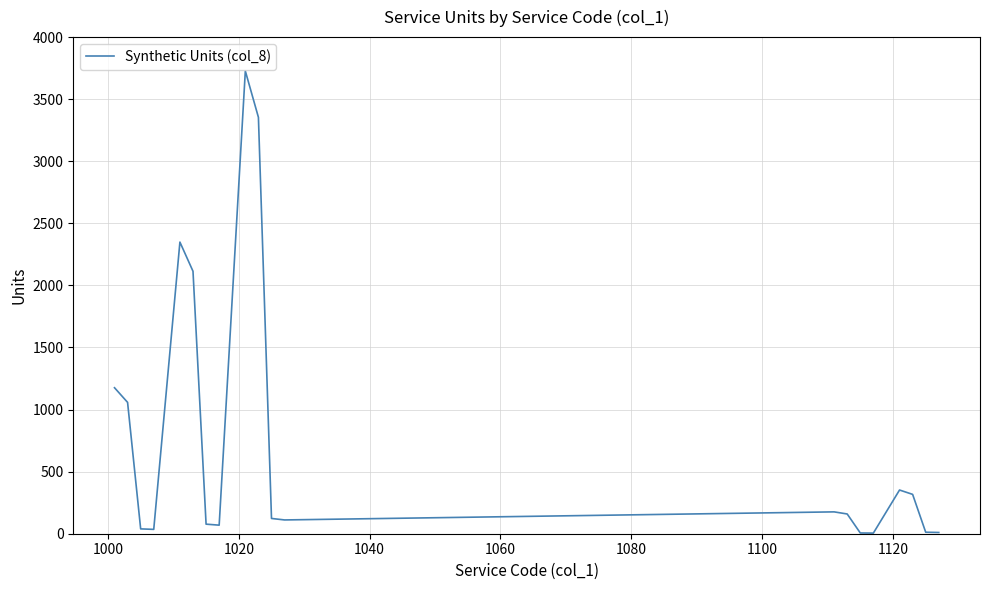

What is the smallest value displayed?

5